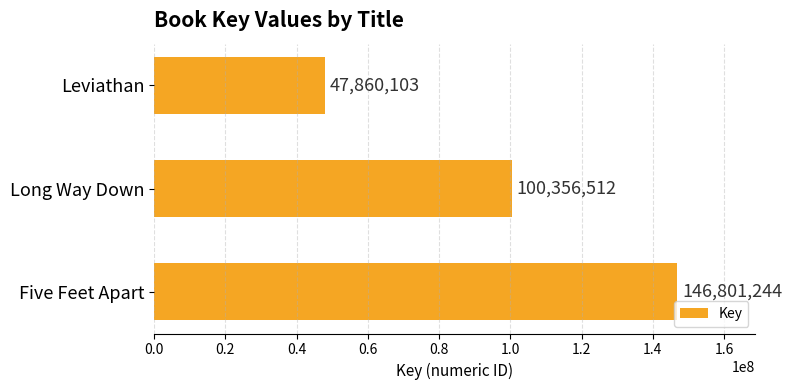

The chart shows a value of 150647146 at Long Way Down. True or false?

False